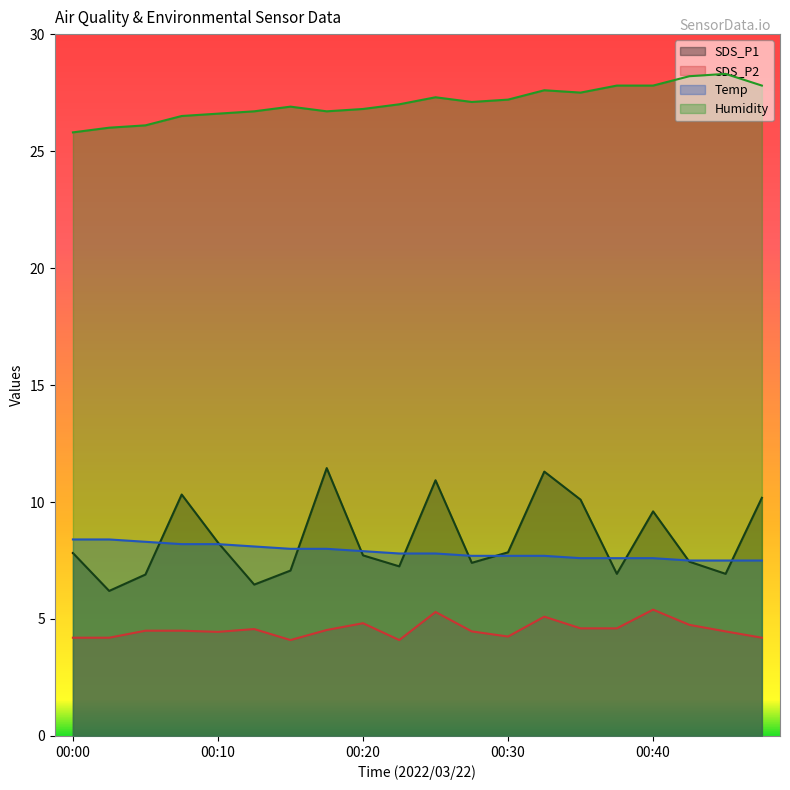

True or false: SDS_P2 and Temp cross at least once.

False